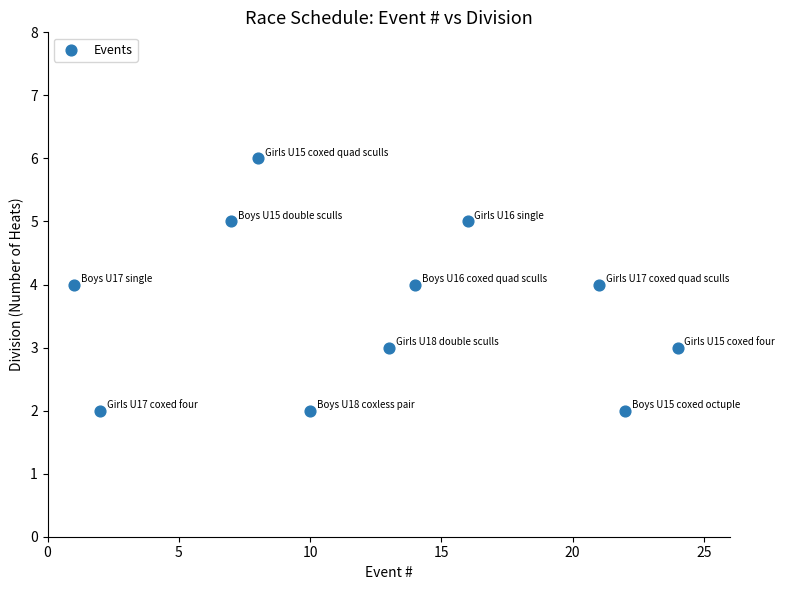

What is the range of Y values (max minus min)?

4